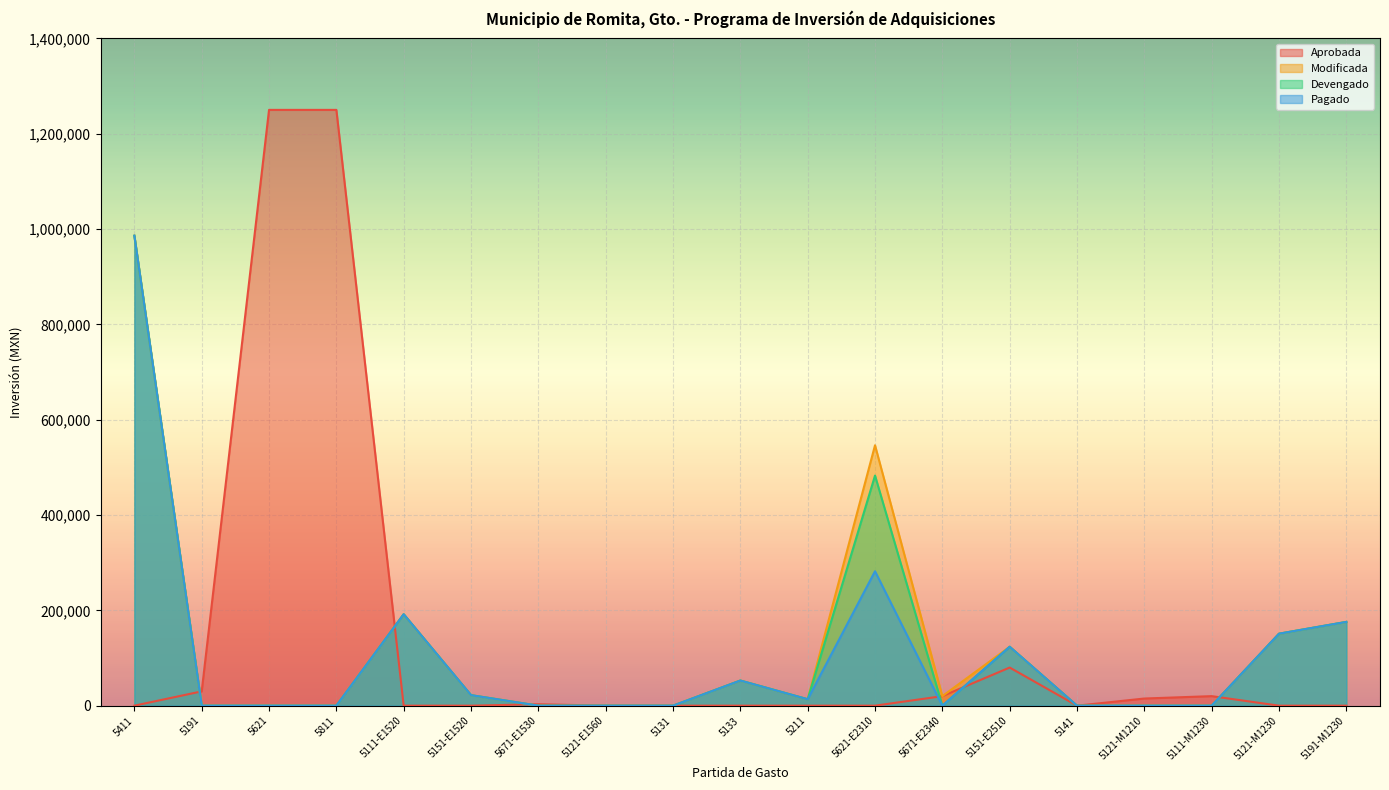

What is the difference between the Aprobada values at 5191 and 5131?

30000.0